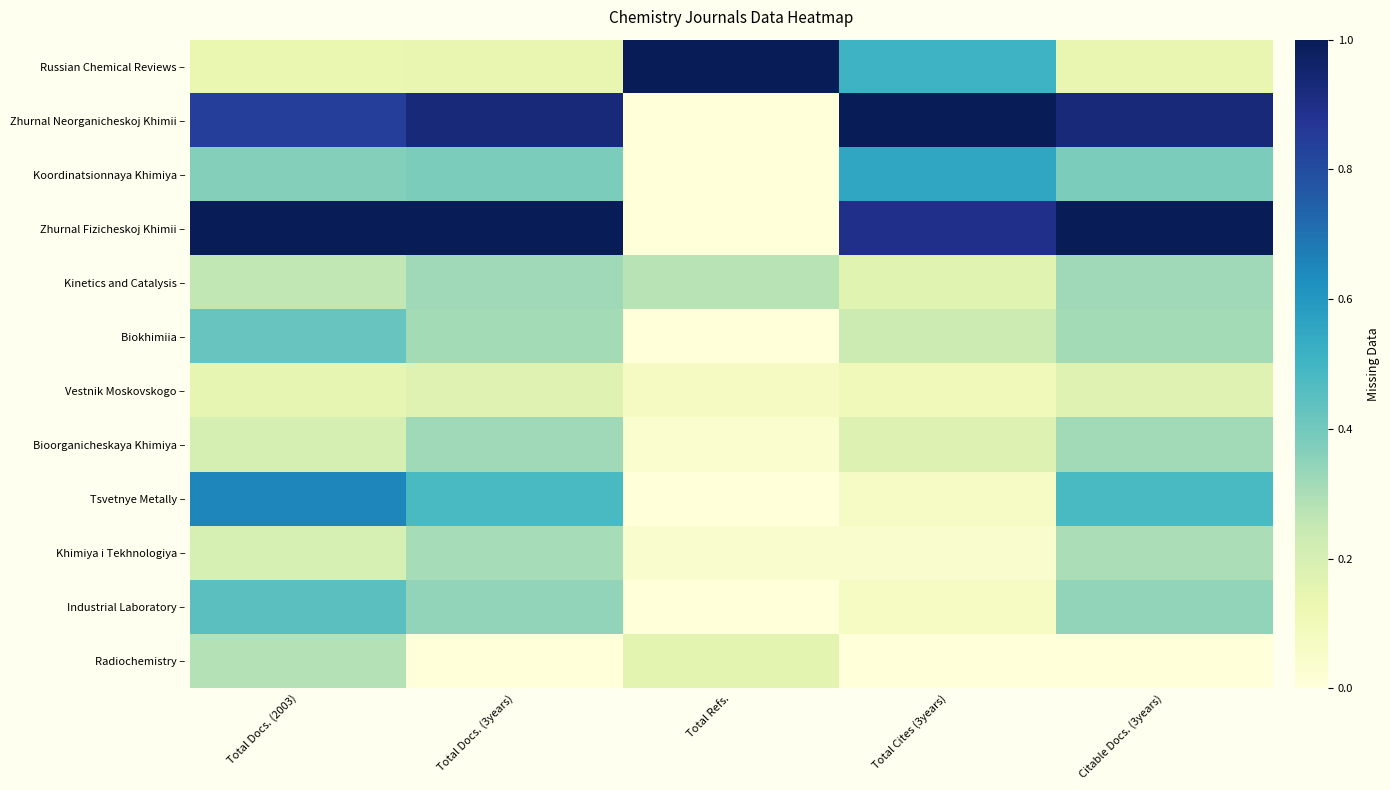

At how many categories does at least one series exceed 0?

5